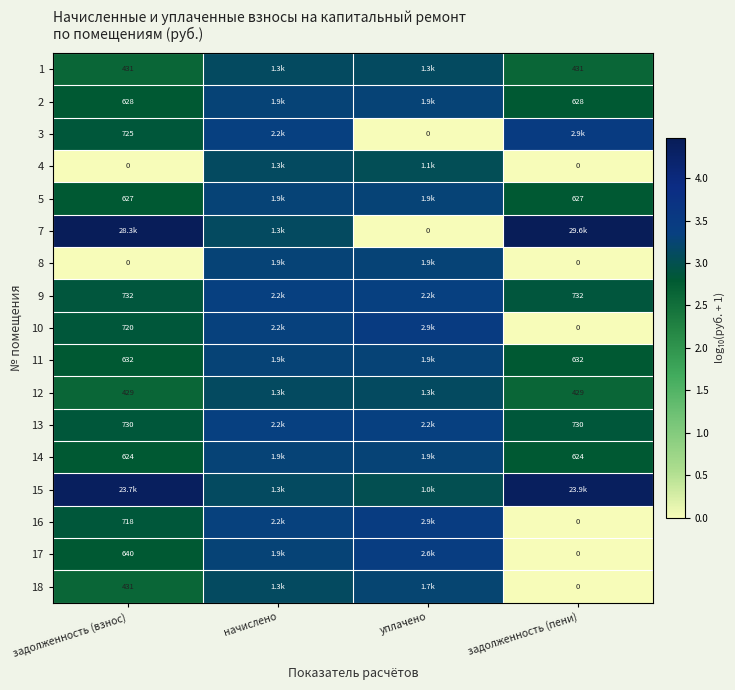

Is it true that 14 equals 3.3 at уплачено?

True